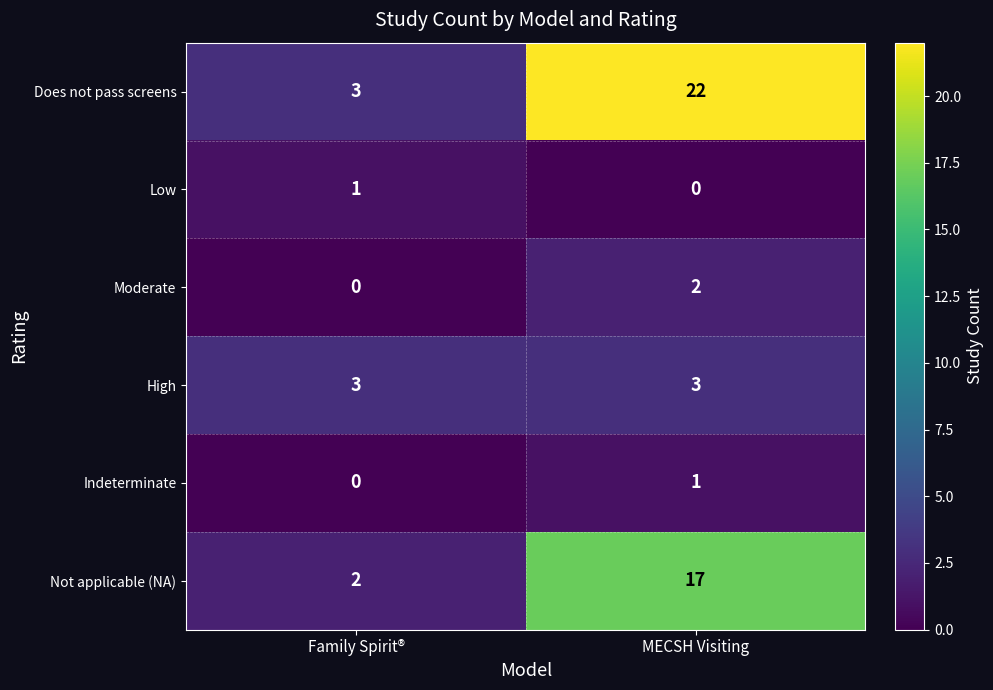

Read the High value at Family Spirit®.

3